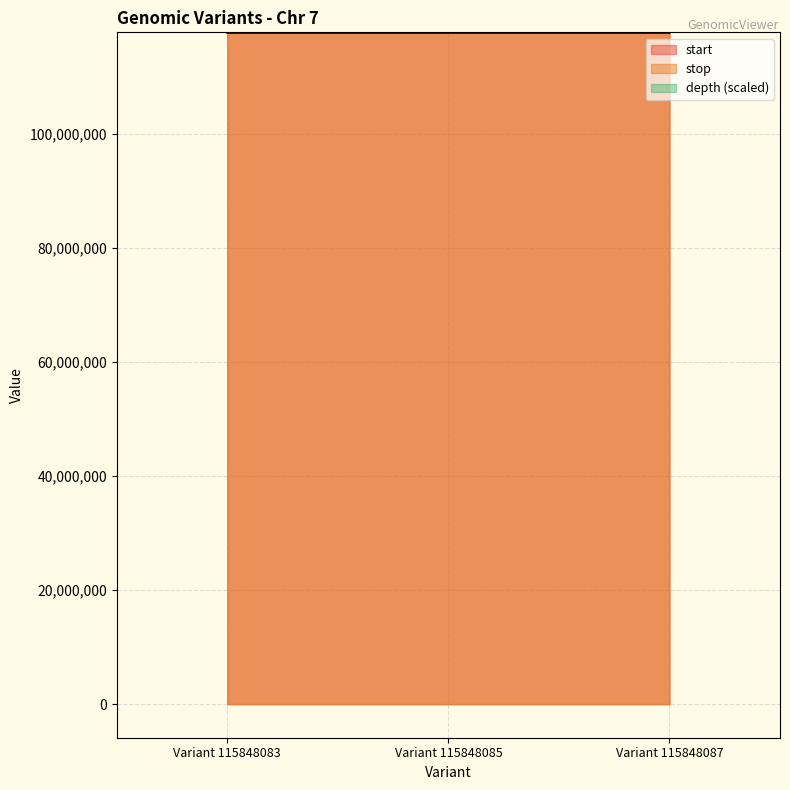

What is the difference between the highest and lowest values at Variant 115848083?

1803.3